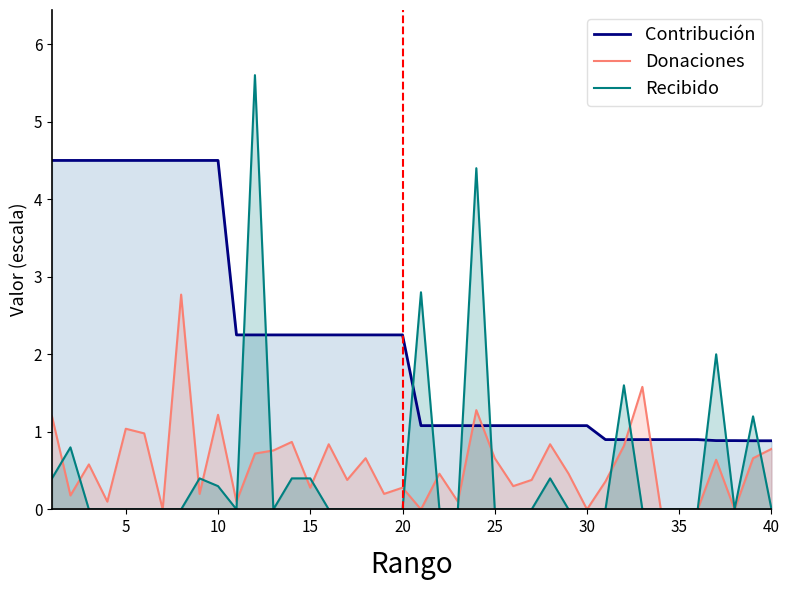

After their last crossing, which series has the higher values: Contribución or Recibido?

Contribución